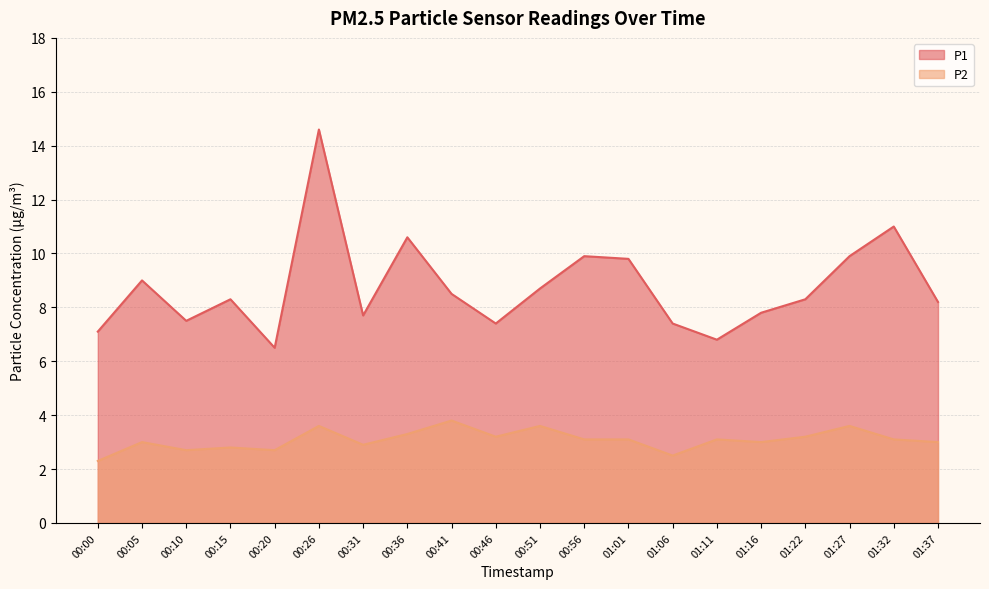

Which category has the highest value in the P2 series?

00:41